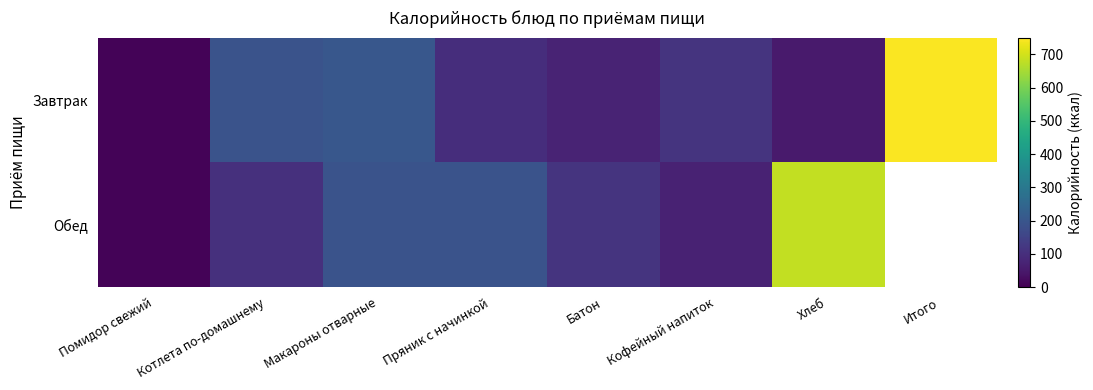

Is the value of Обед at Пряник с начинкой greater than the value of Завтрак at Итого?

No